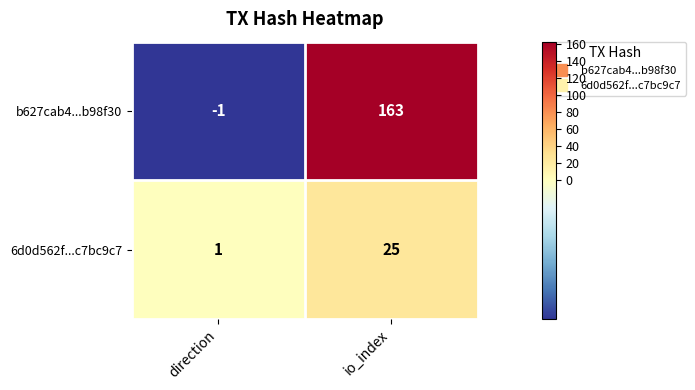

Which series changed the most between direction and io_index?

b627cab4...b98f30